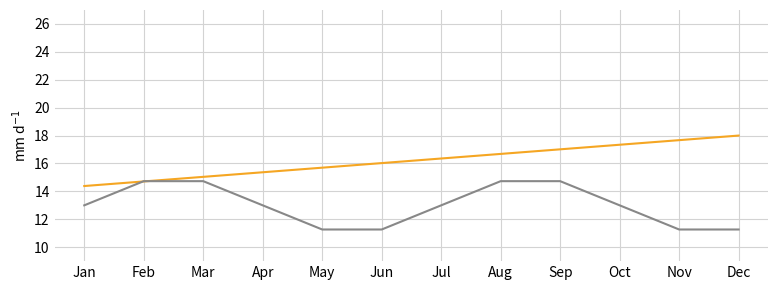

What is the minimum value shown in the chart?

11.3